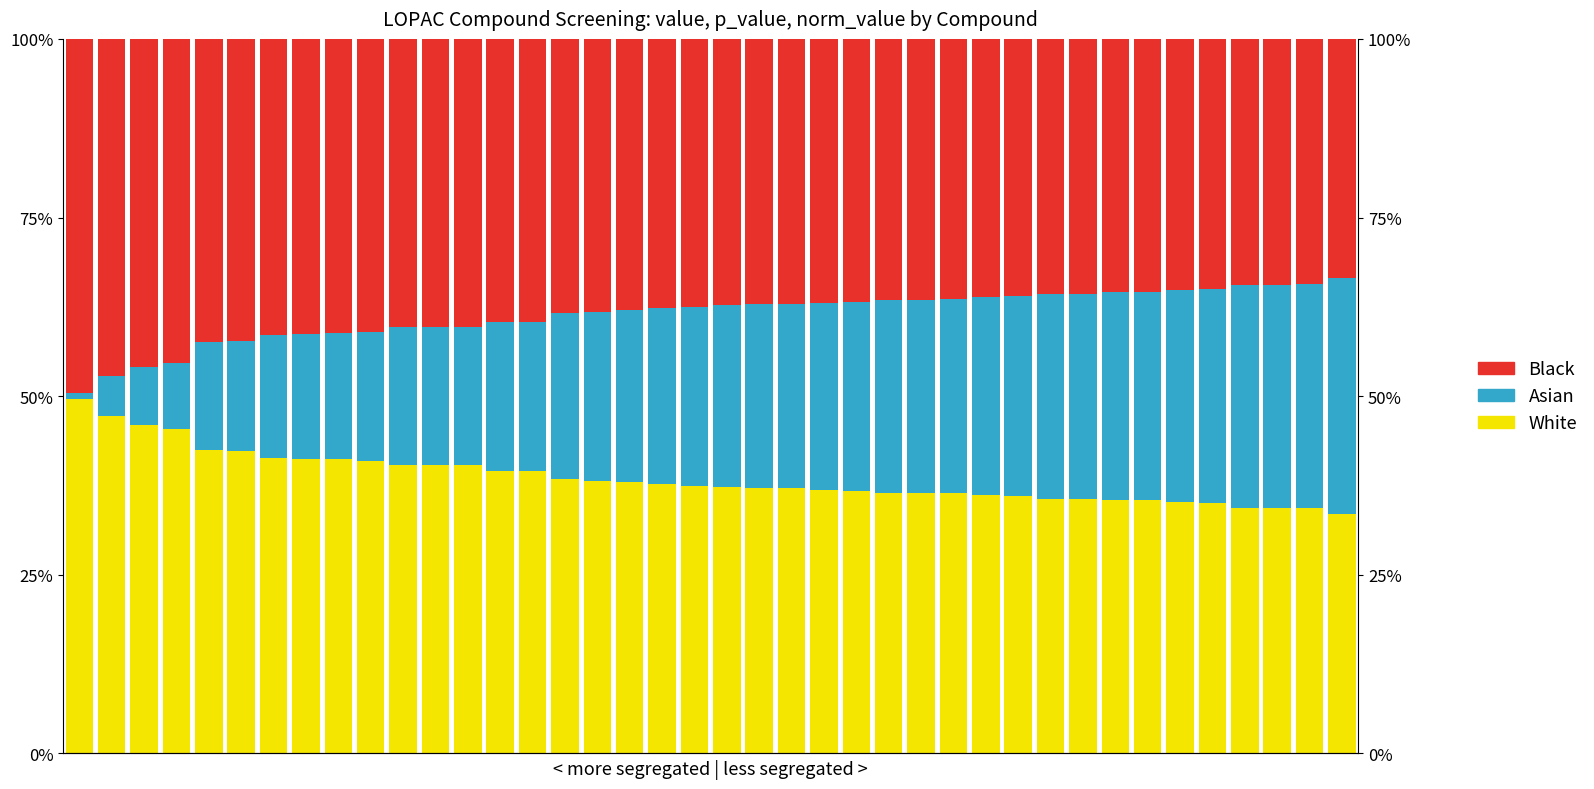

Which category has the highest value in the Asian series?

39